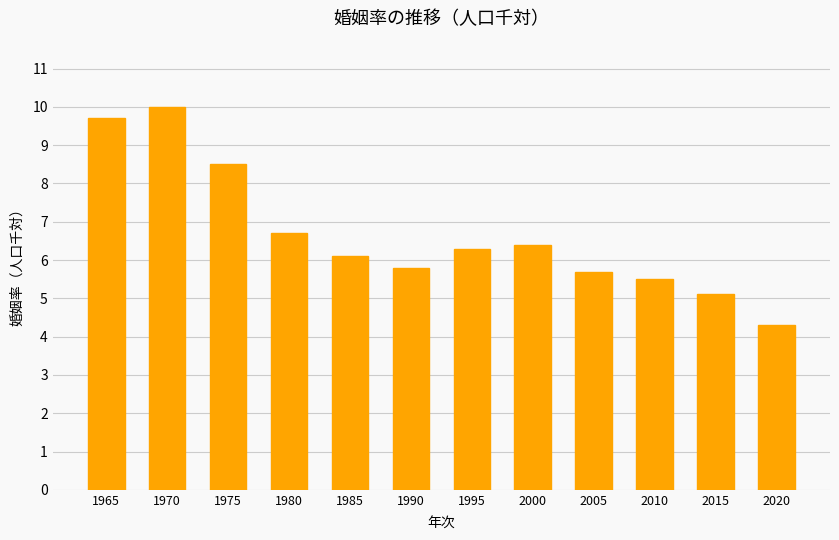

Are the bars grouped side by side (vs. stacked)?

No